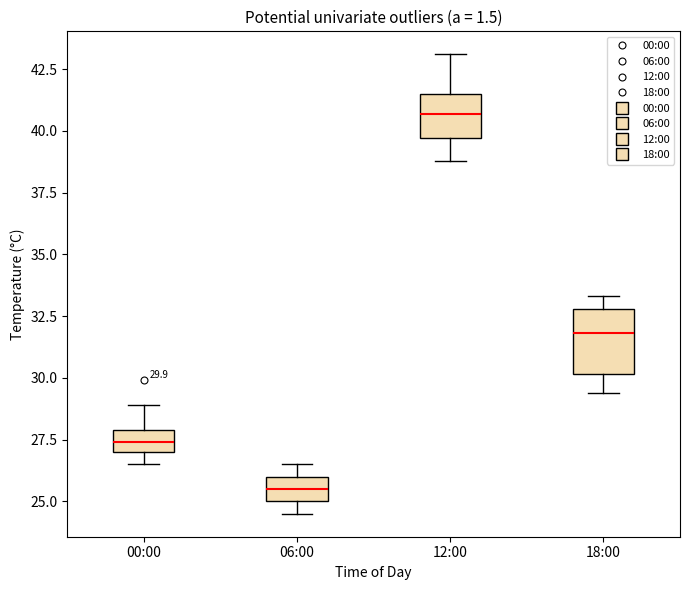

Which box has the lowest median line?

06:00